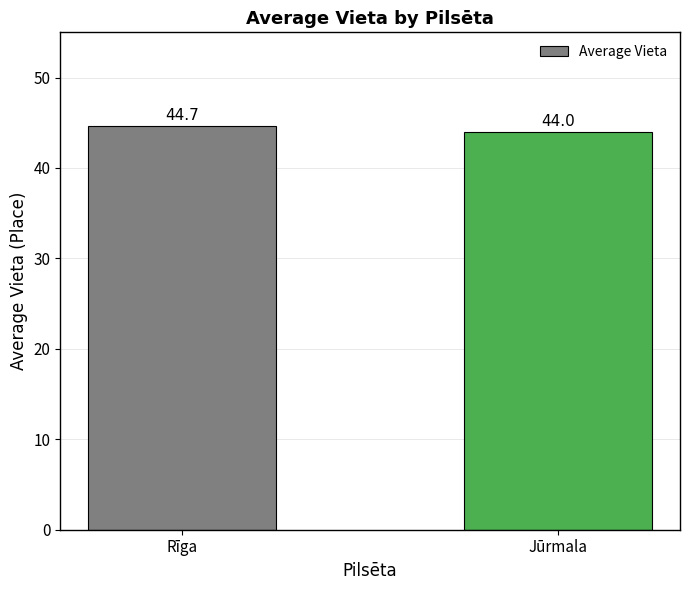

What position from the left is Jūrmala?

2